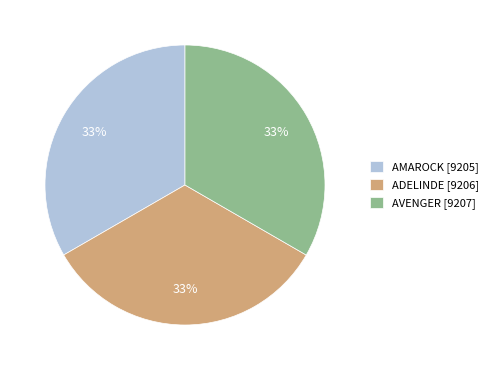

How many segments does this pie chart have?

3